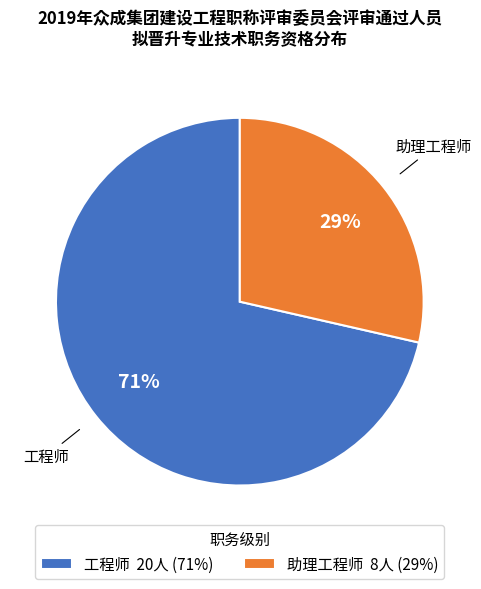

To the nearest percent, what percentage of the pie is 工程师?

71%